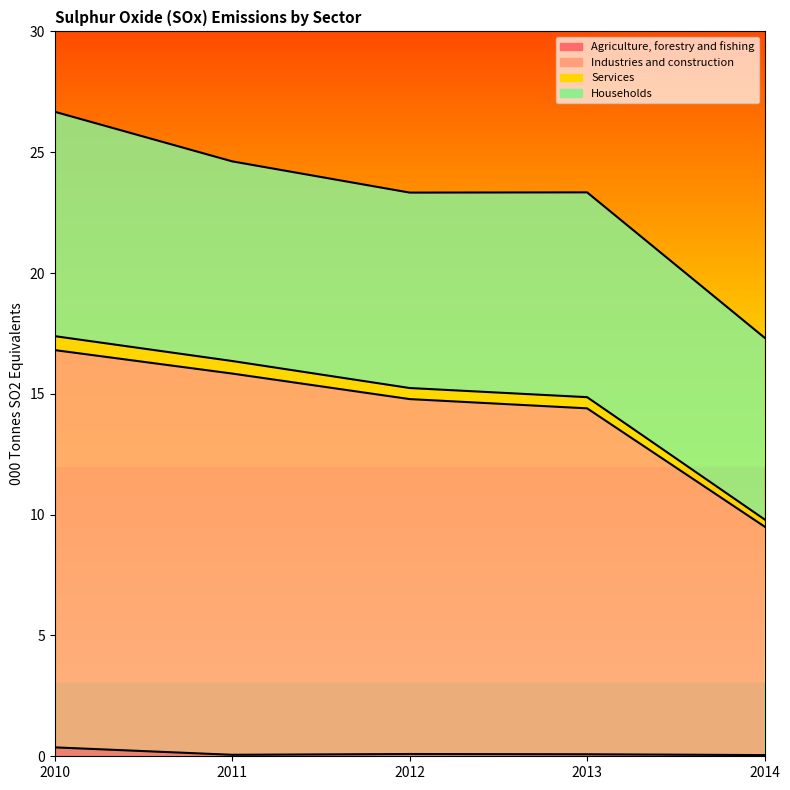

True or false: Industries and construction has a value of 14.8 at 2012.

True